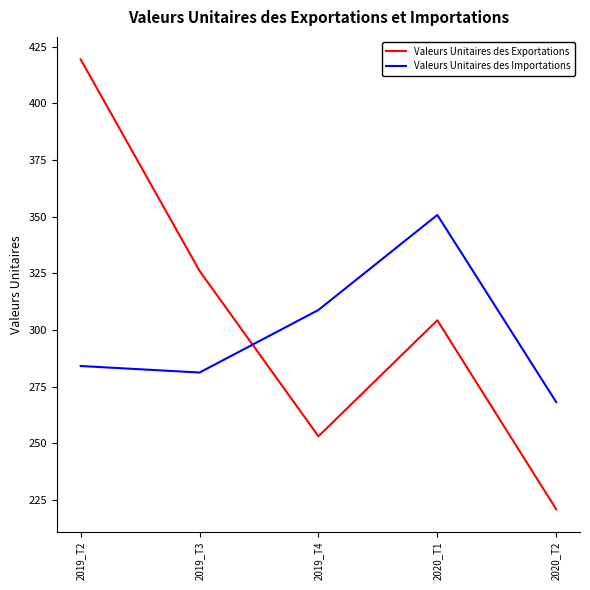

Reading left to right, transcribe all the data shown in this chart.

Valeurs Unitaires des Exportations: 2019_T2=419.4	2019_T3=326.1	2019_T4=253.1	2020_T1=304.3	2020_T2=220.9
Valeurs Unitaires des Importations: 2019_T2=284.1	2019_T3=281.2	2019_T4=308.9	2020_T1=350.8	2020_T2=268.2